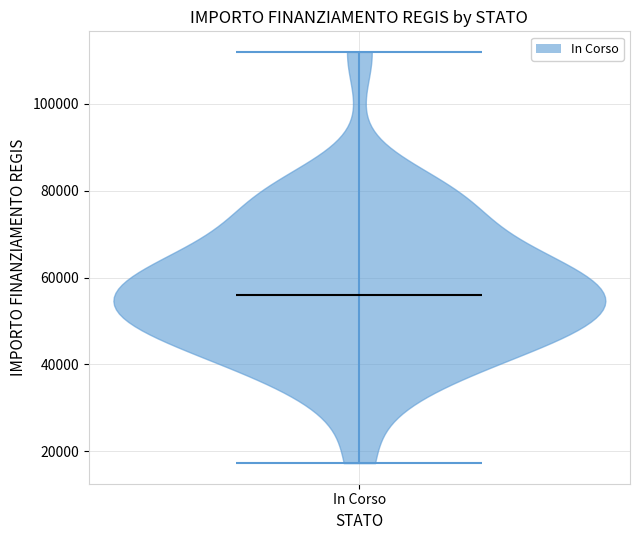

Read this violin plot against the y-axis: where its median line is, and the lowest and highest points the violin reaches. The values are not printed on the chart, so give them approximately, as read against the axis.

median line 56000, lowest point 18000, highest point 112000